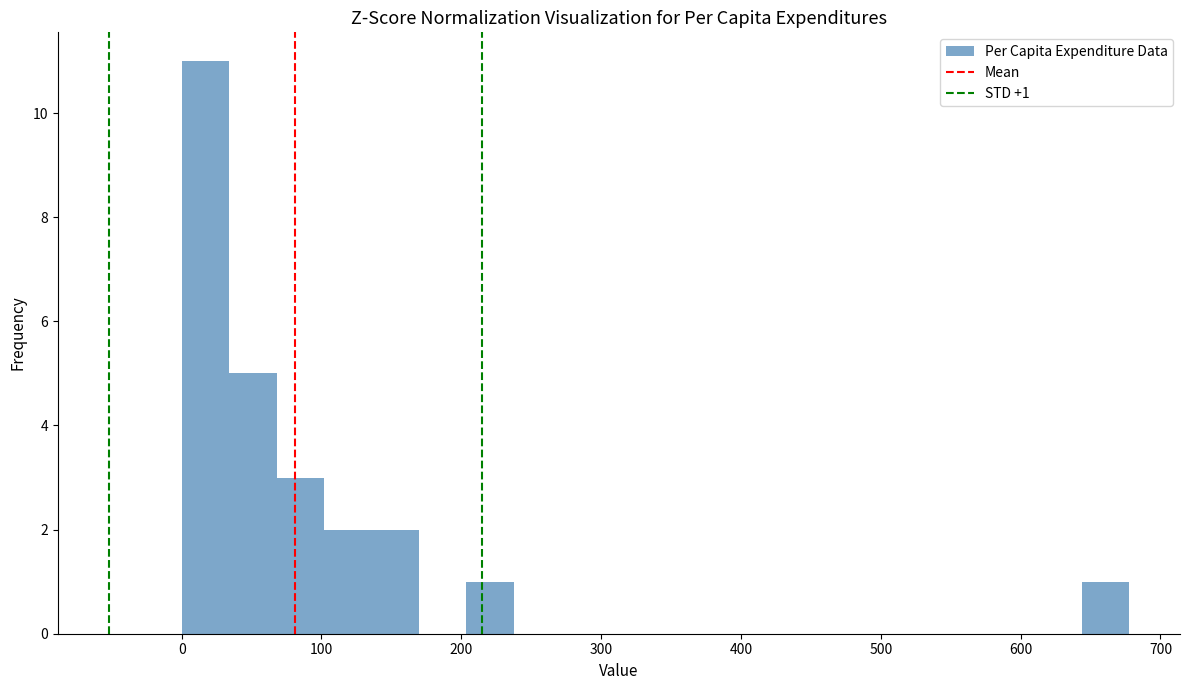

Read against the x-axis, roughly where is the centre of the tallest bar?

20